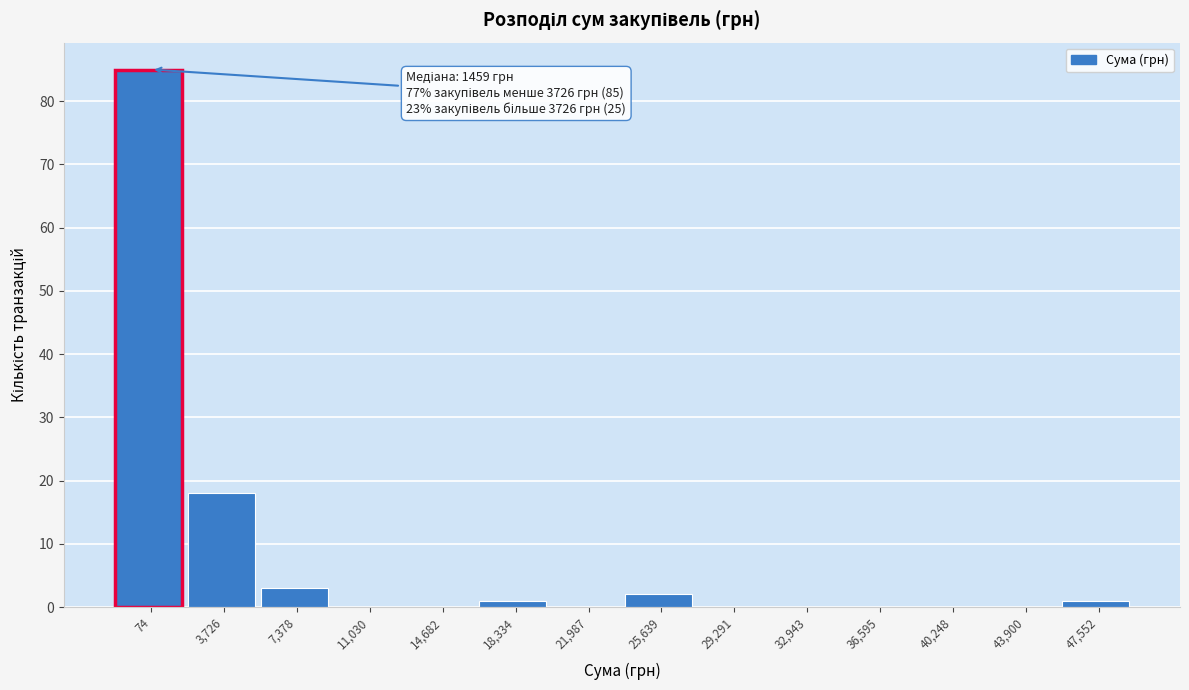

Reading left to right, transcribe all the data shown in this chart.

74=85	3,726=18	7,378=3	11,030=0	14,682=0	18,334=1	21,987=0	25,639=2	29,291=0	32,943=0	36,595=0	40,248=0	43,900=0	47,552=1